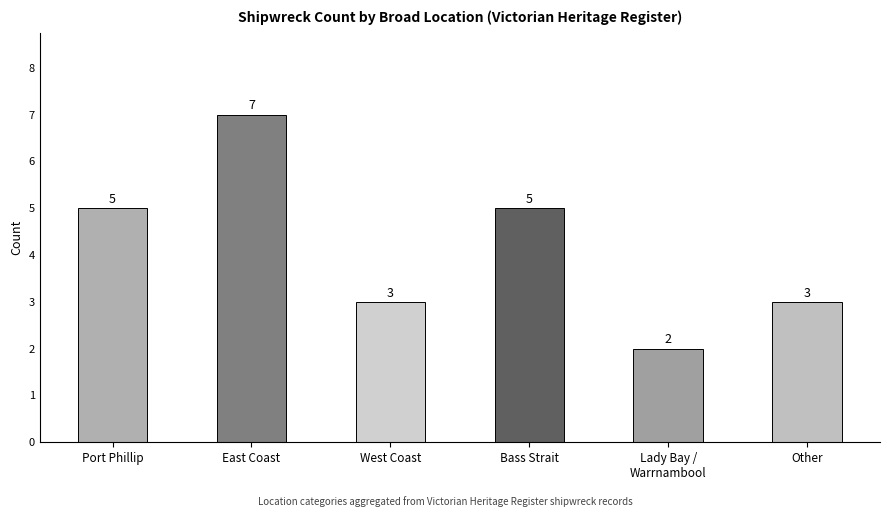

At which category does the chart reach its peak across all series?

East Coast